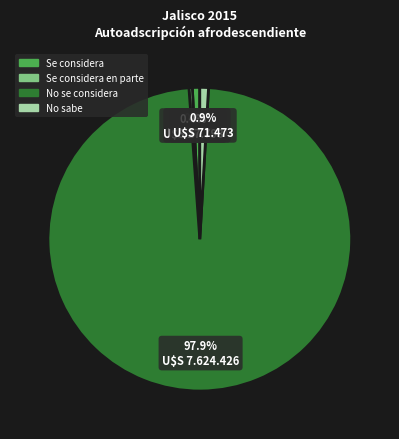

Does any single category account for the majority?

Yes